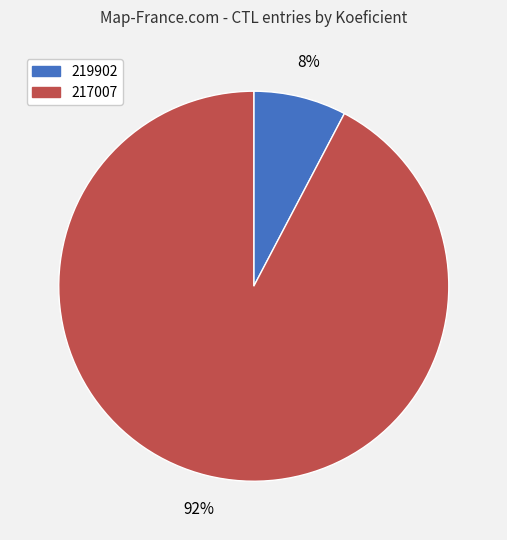

Combined, do 219902 and 217007 account for over 50%?

Yes